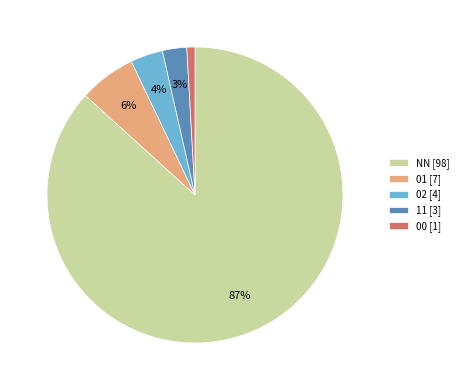

Which slice represents more than half of the pie?

NN